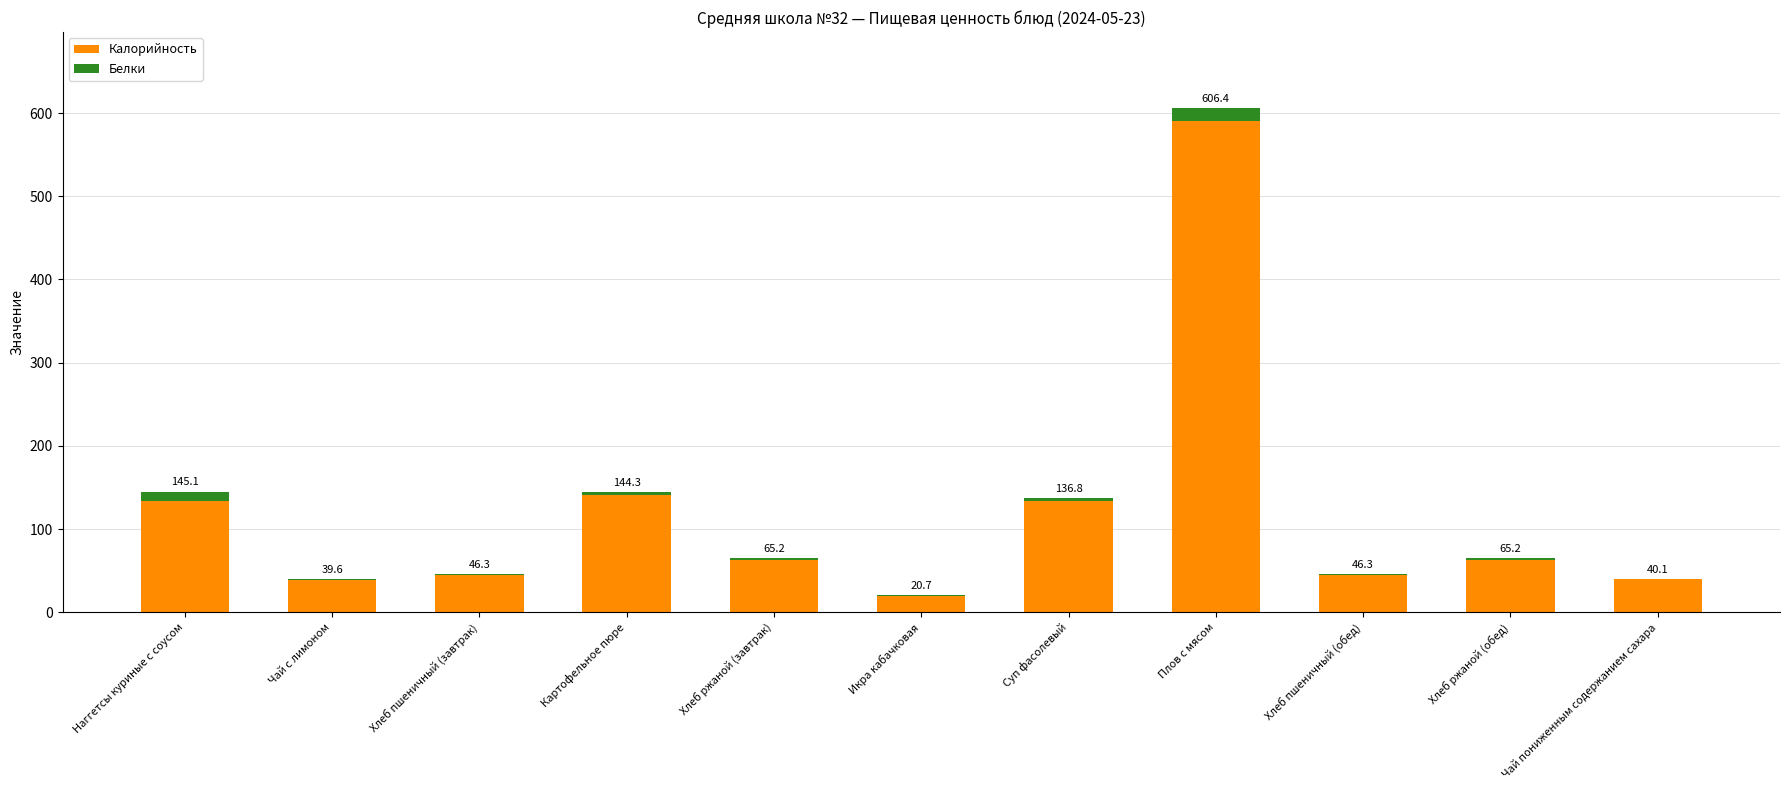

What are all the series names shown in the legend?

Калорийность, Белки